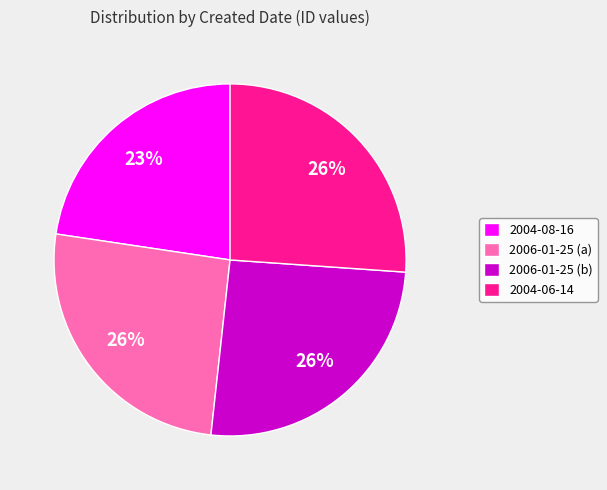

To the nearest percent, what is the average slice percentage?

25%